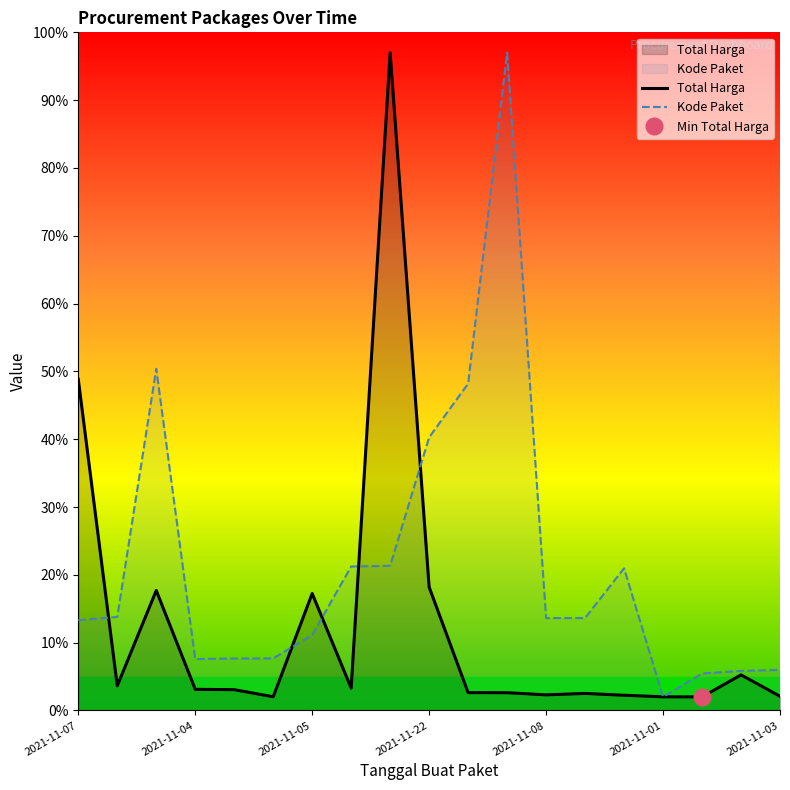

The value of Total Harga at 2021-11-08 is 2.3. True or false?

True